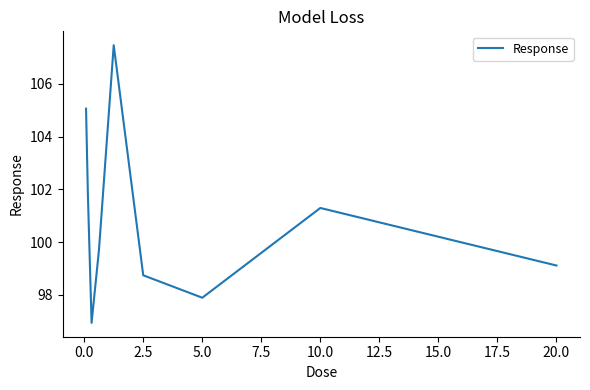

What is the greatest value displayed?

107.5